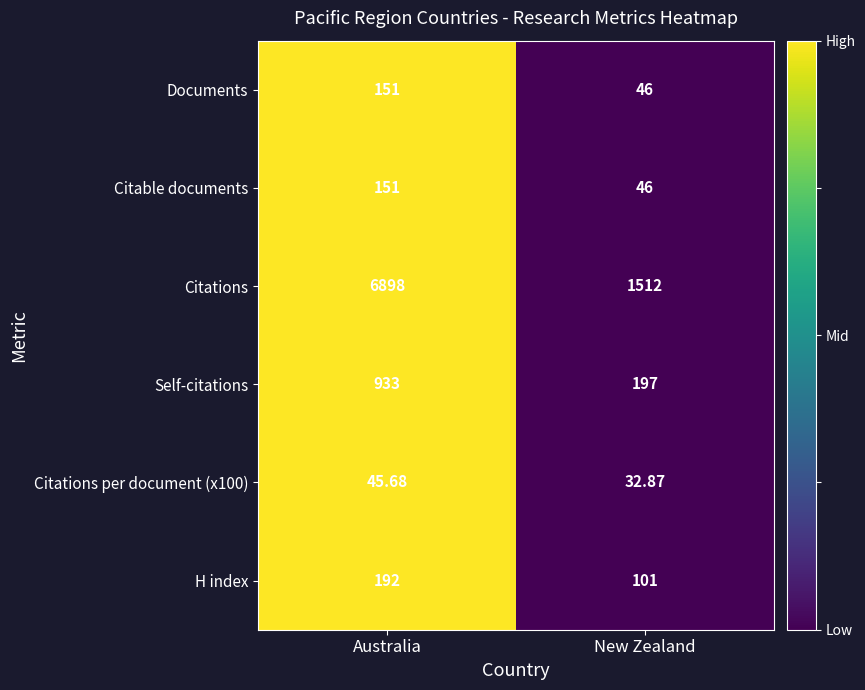

Which series has the widest spread of values?

Citations